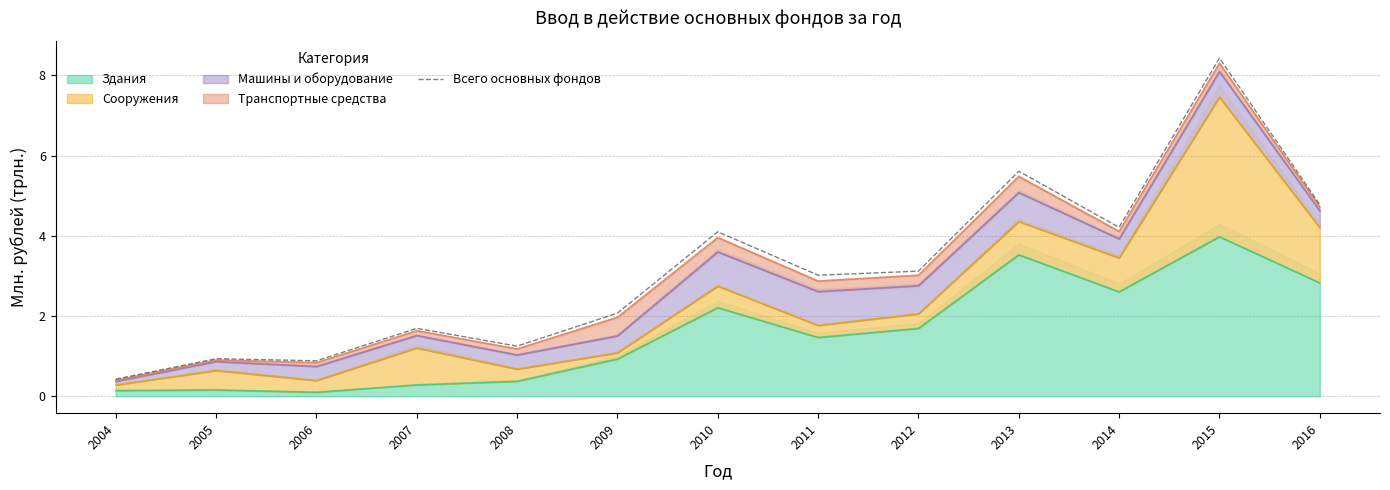

What is the value of the 13th point from the left?

4.8